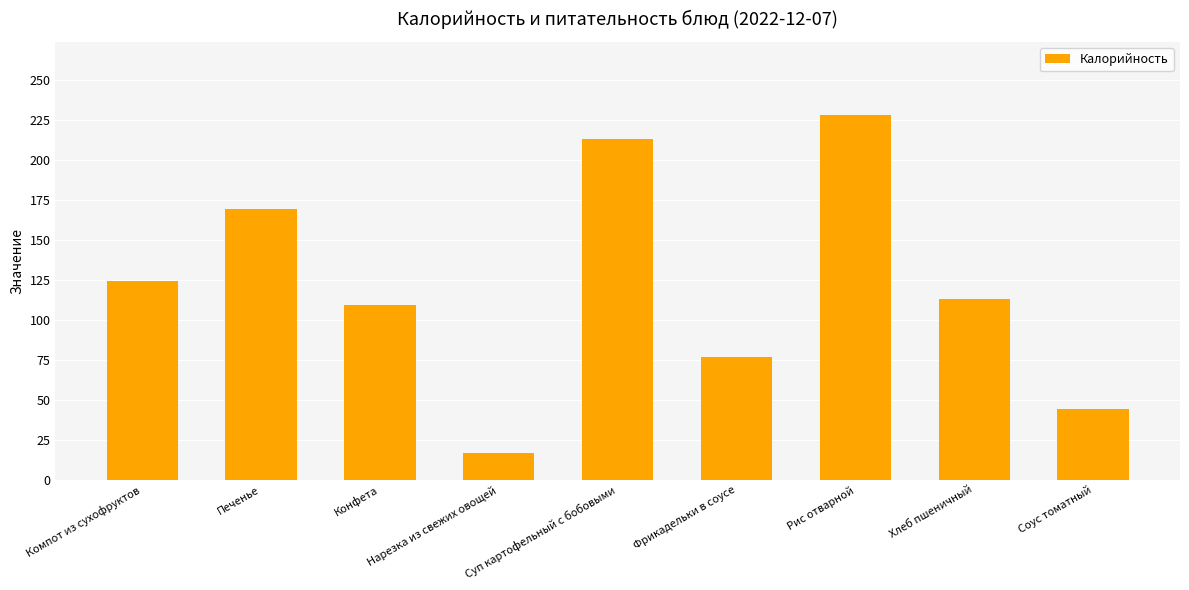

What is the label of the 7th bar from the right?

Конфета